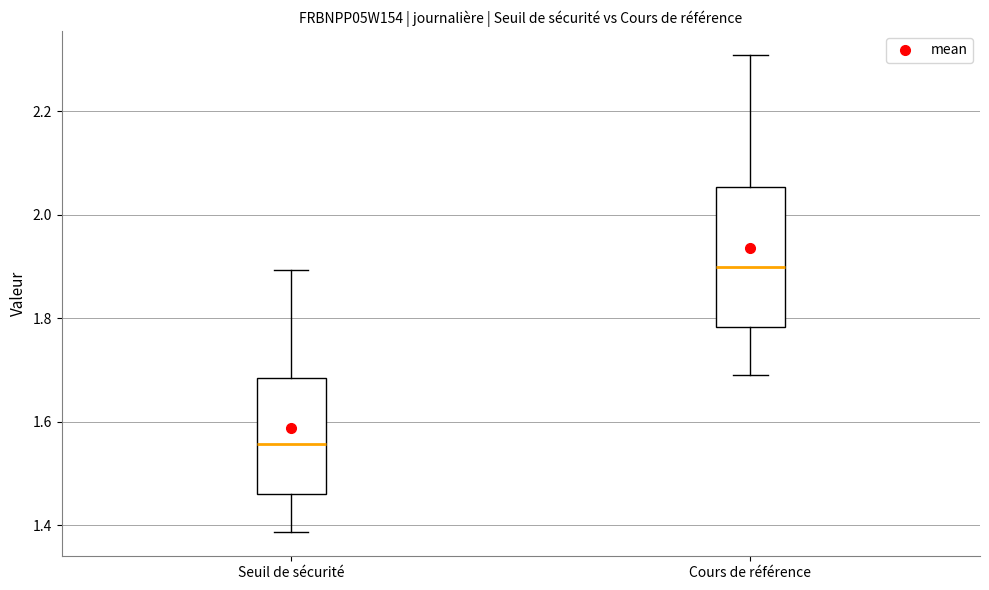

Which box is the tallest, from its lower edge to its upper edge?

Cours de référence